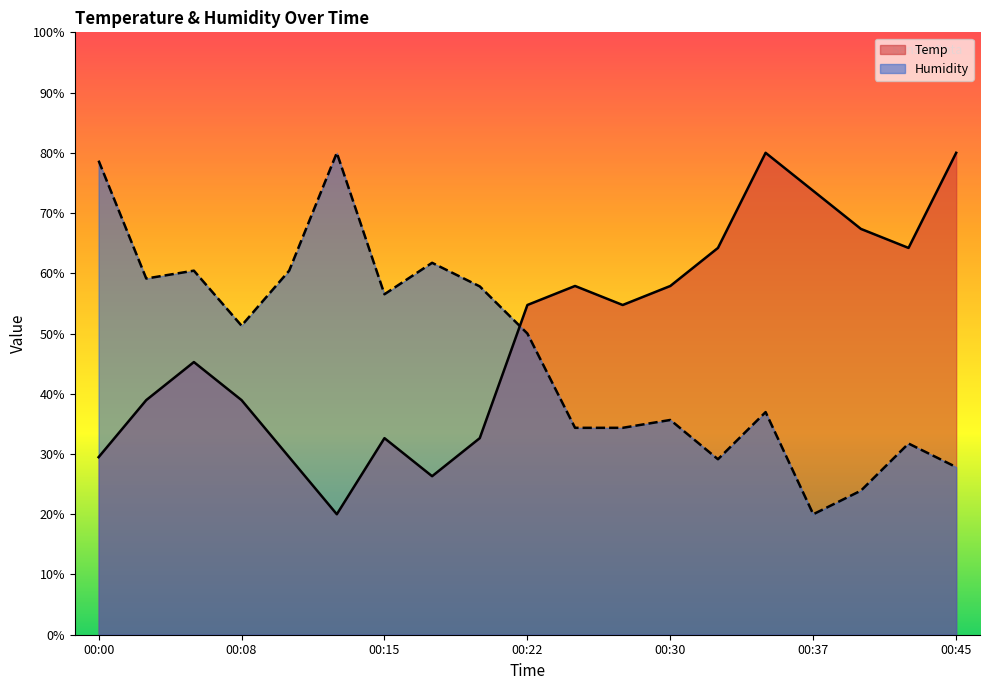

True or false: Humidity and Temp intersect in this chart.

True